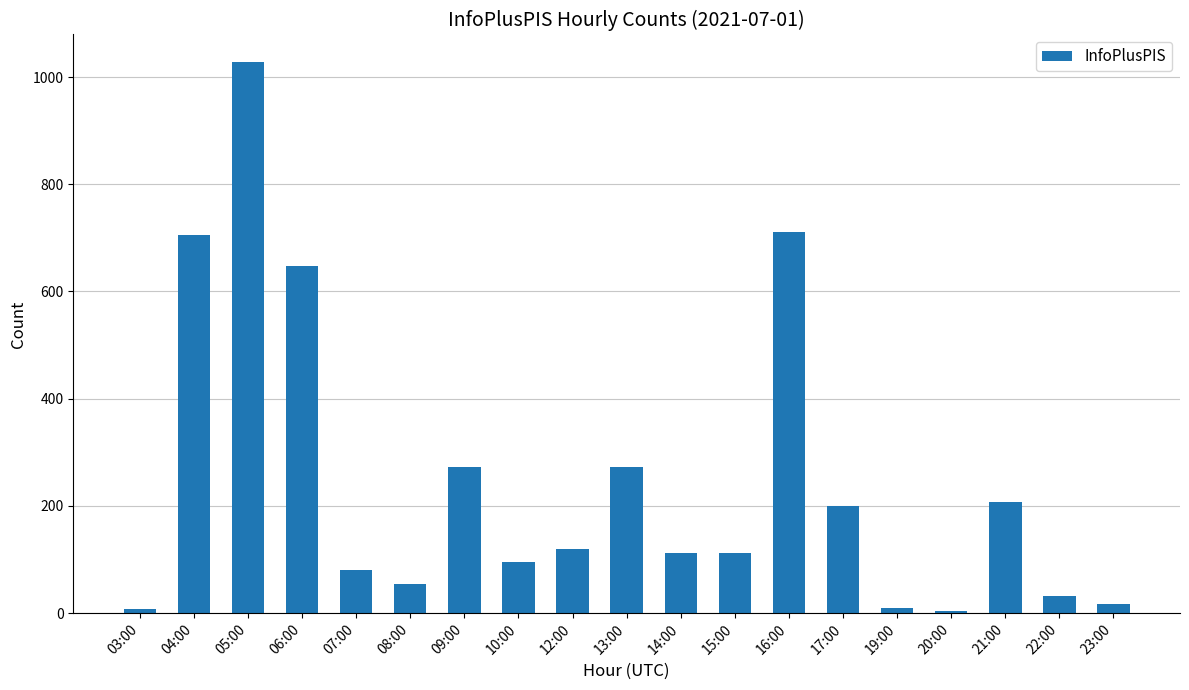

What is the average value?

247